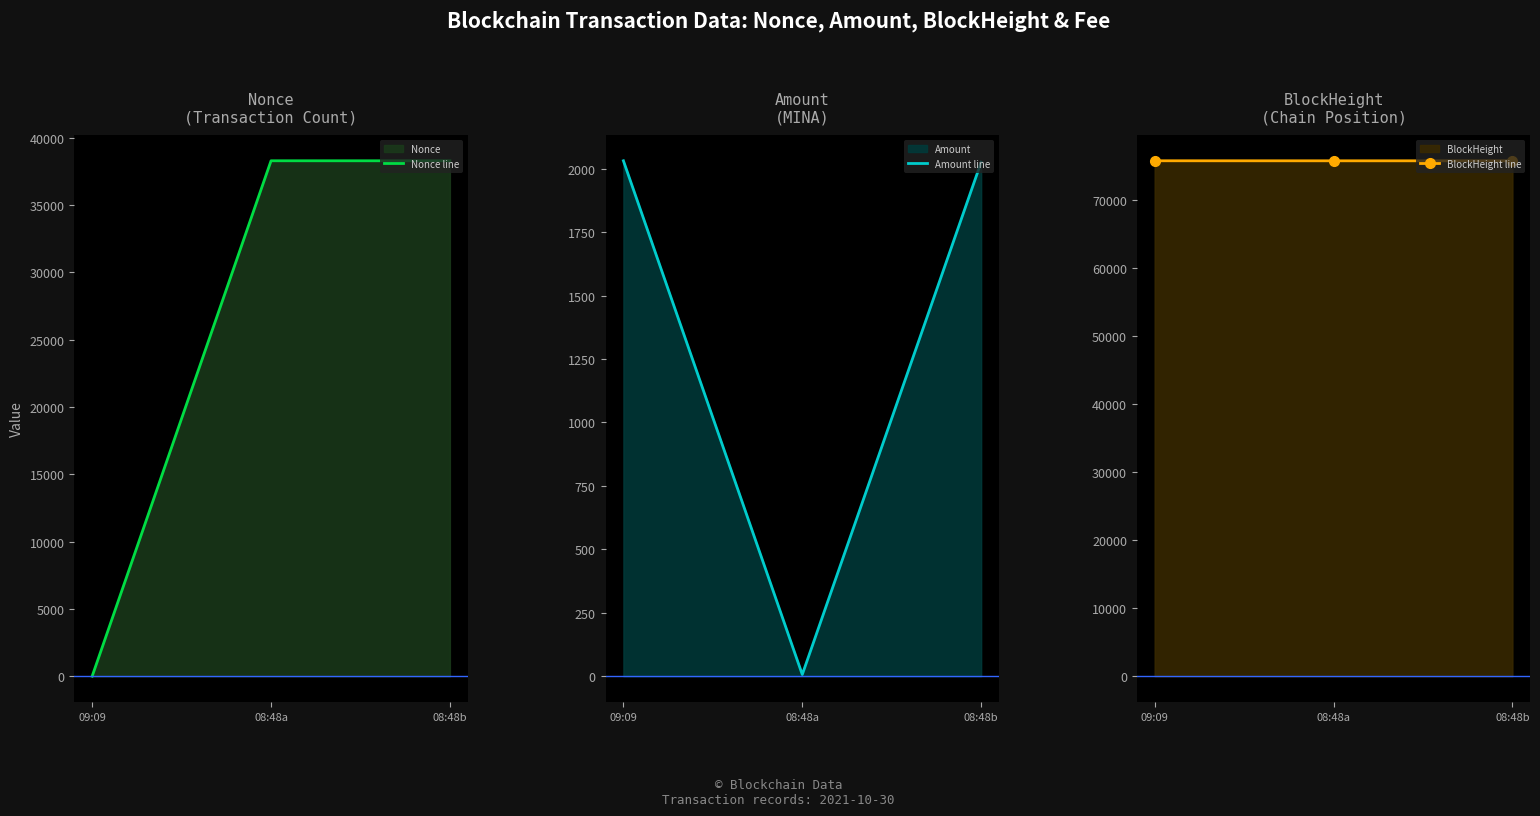

What is the total value across all series at 08:48a?

114123.7